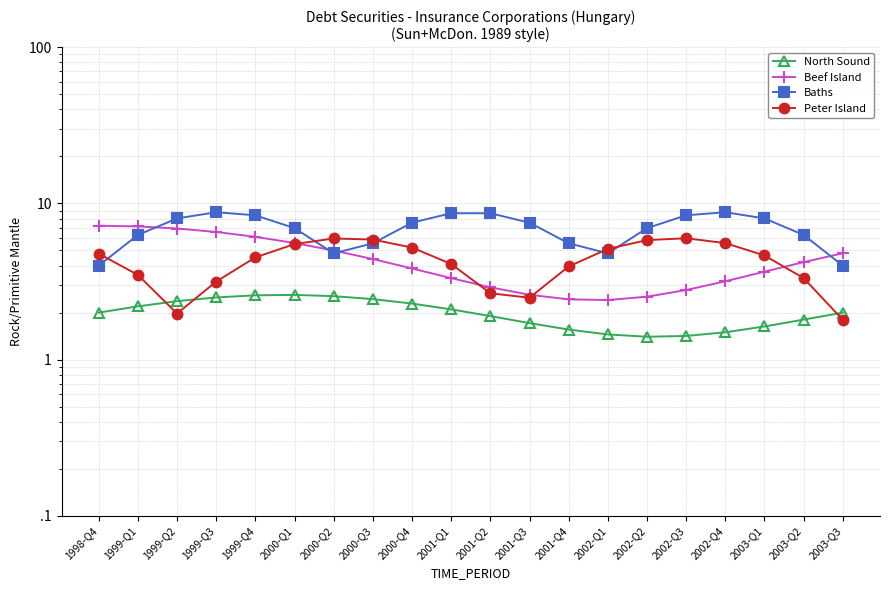

Which series changed the most between 1999-Q3 and 2001-Q4?

Beef Island